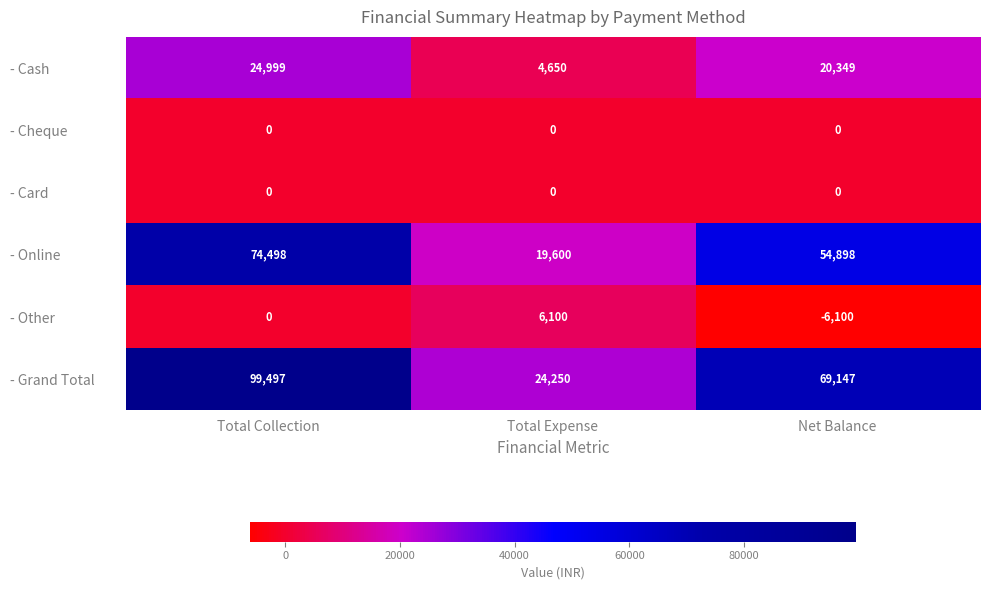

List the labels in order of - Online value, smallest first.

Total Expense, Net Balance, Total Collection